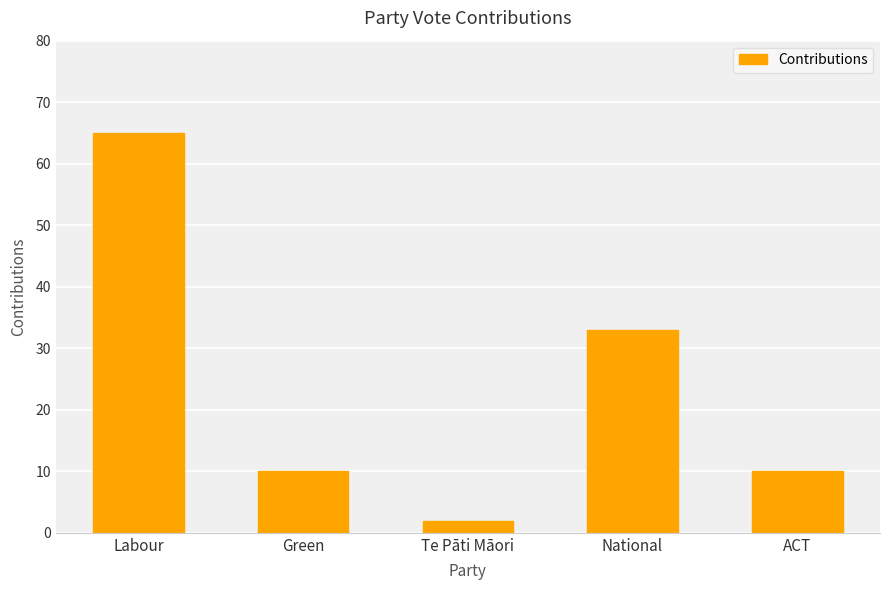

What is the label of the 1st bar from the left?

Labour